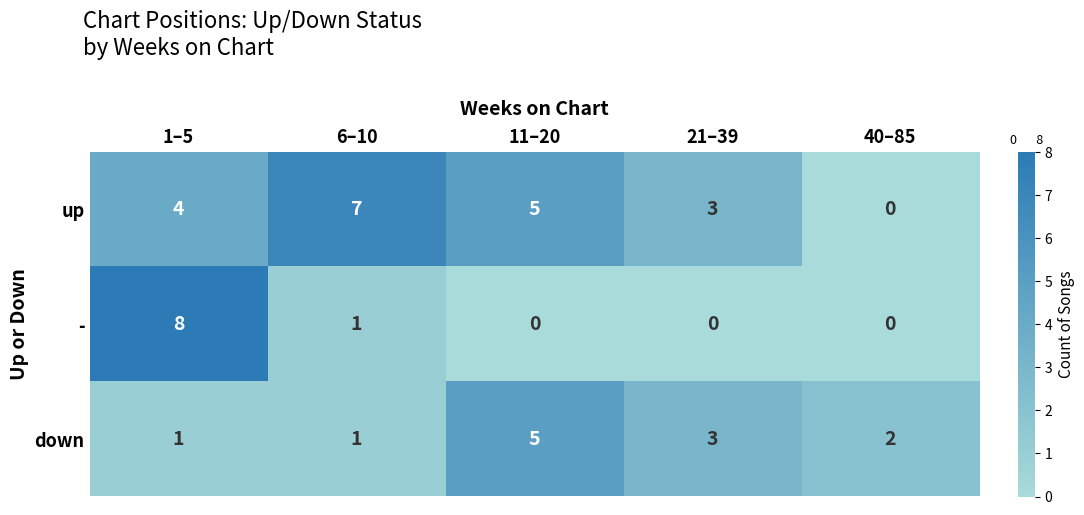

What is the sum of all - values?

9